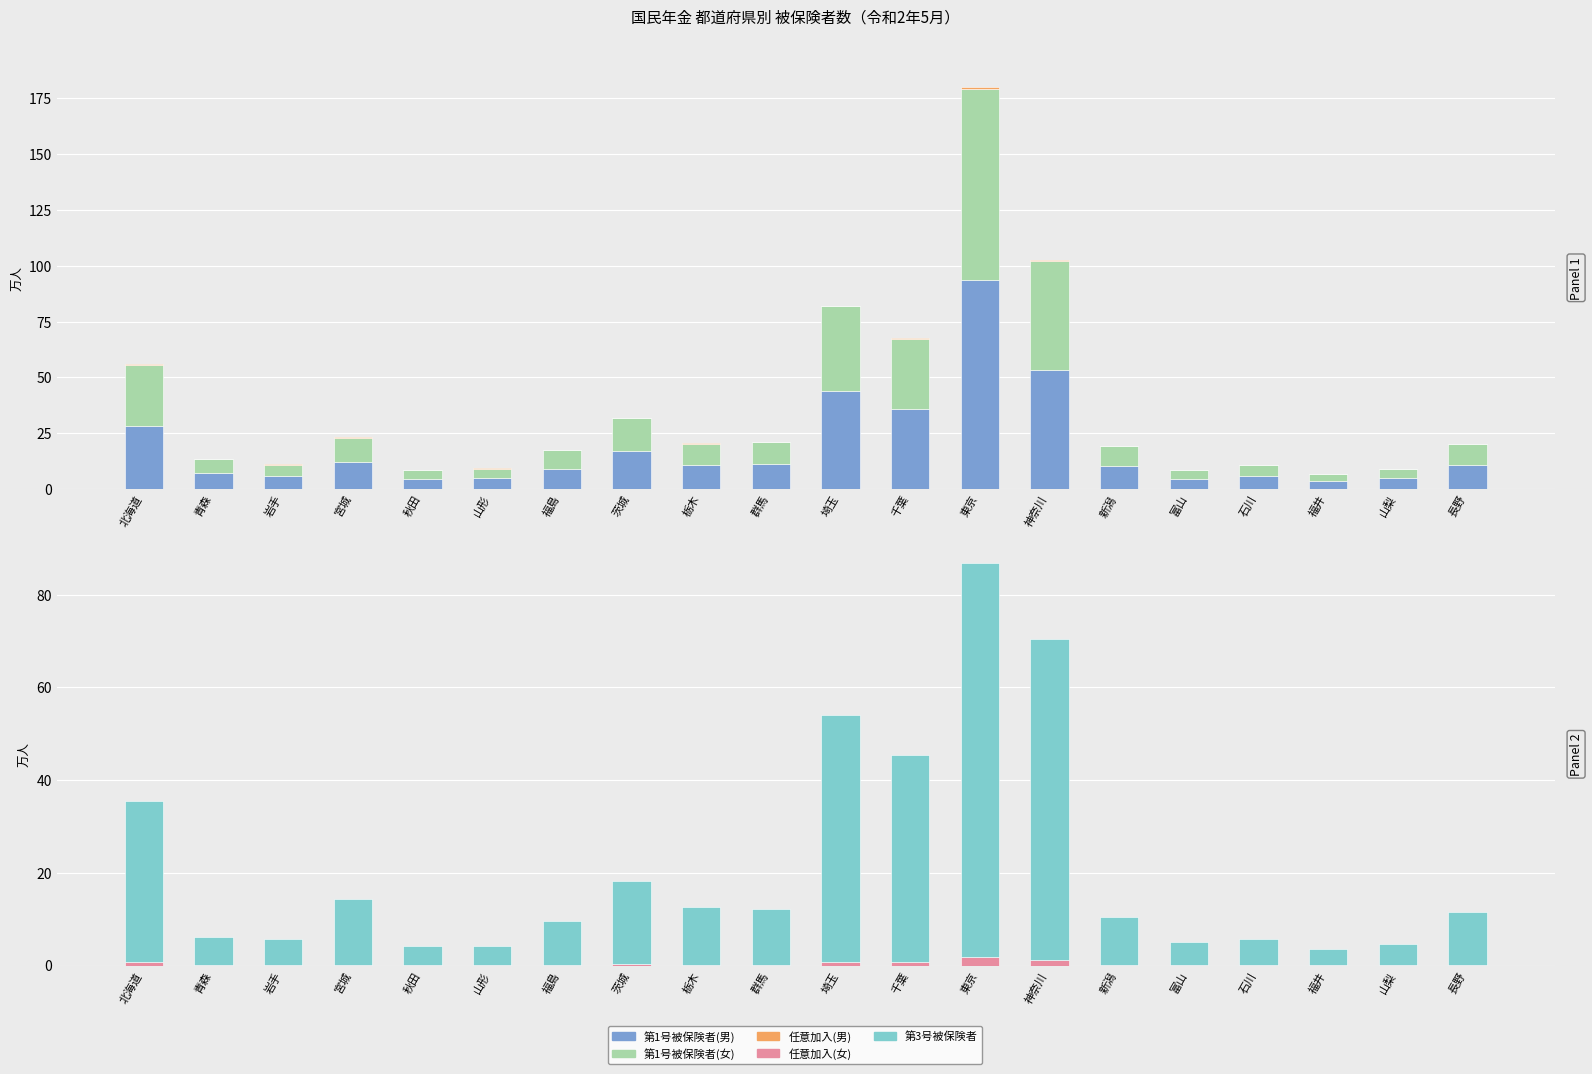

What is the label of the 6th bar from the right?

新潟